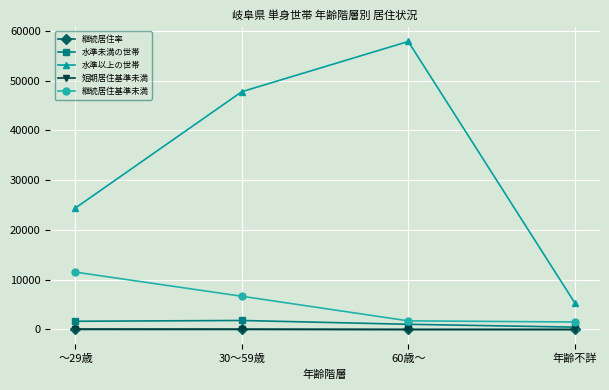

Which series has the widest spread of values?

水準以上の世帯